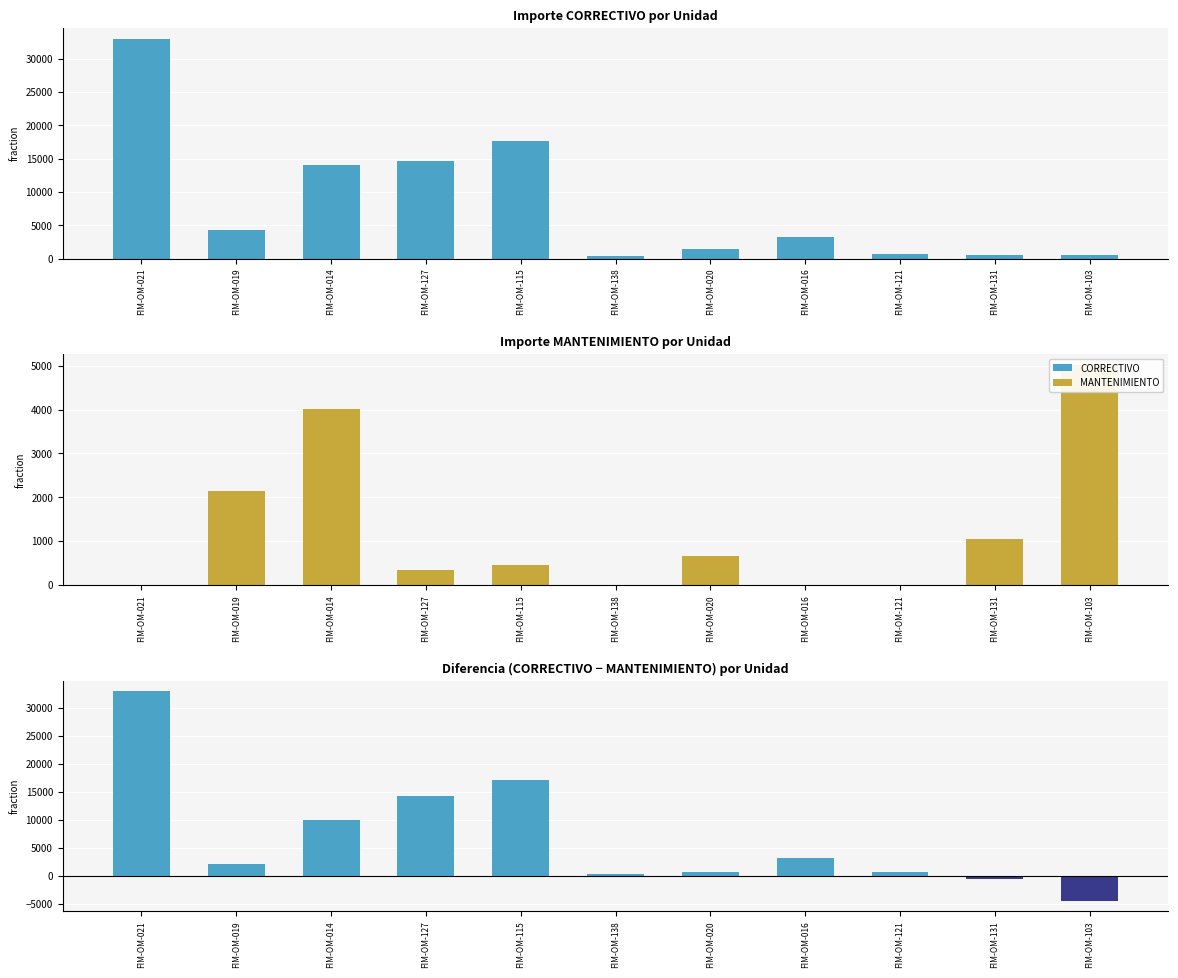

Where does the CORRECTIVO - MANTENIMIENTO series first go above 2143?

FIM-OM-021